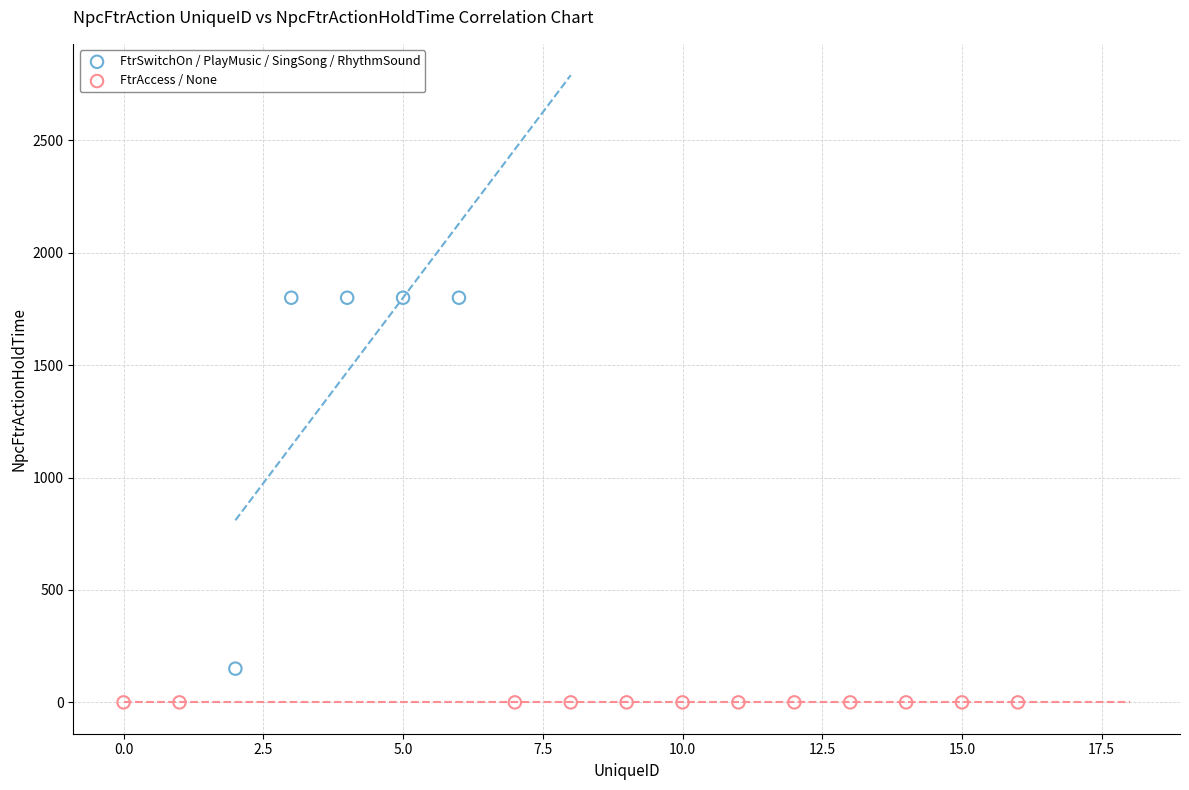

Which series reaches the minimum Y coordinate?

FtrAccess / None